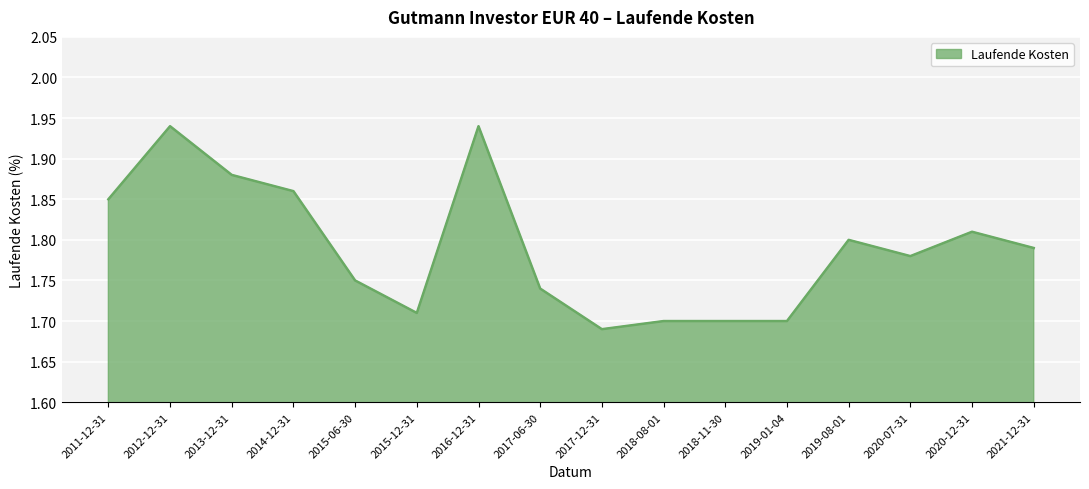

The chart shows a value of 0.8 at 2015-12-31. True or false?

False